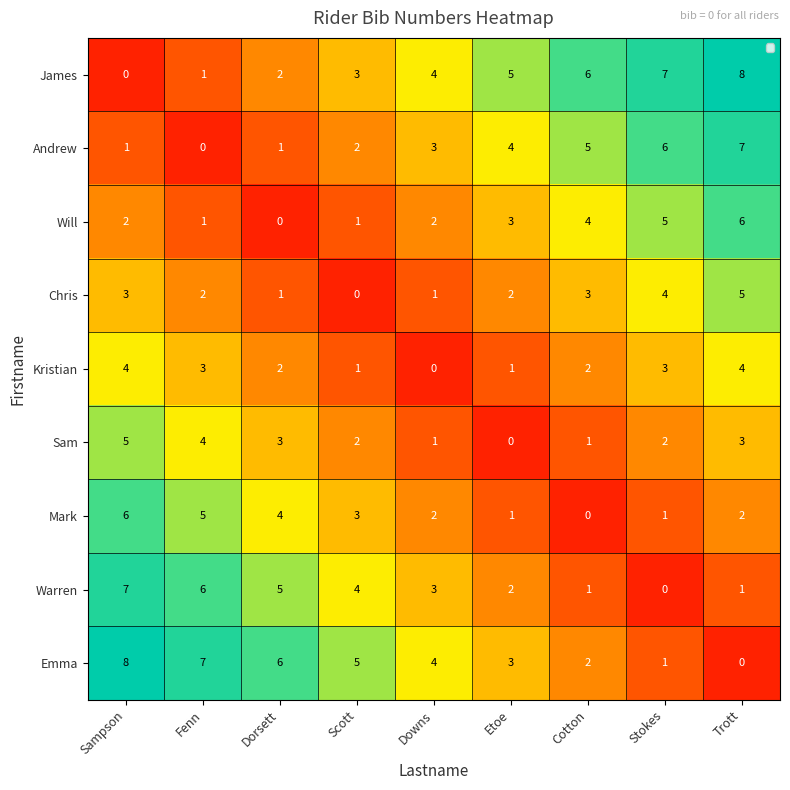

What is the difference between the James values at Dorsett and Etoe?

3